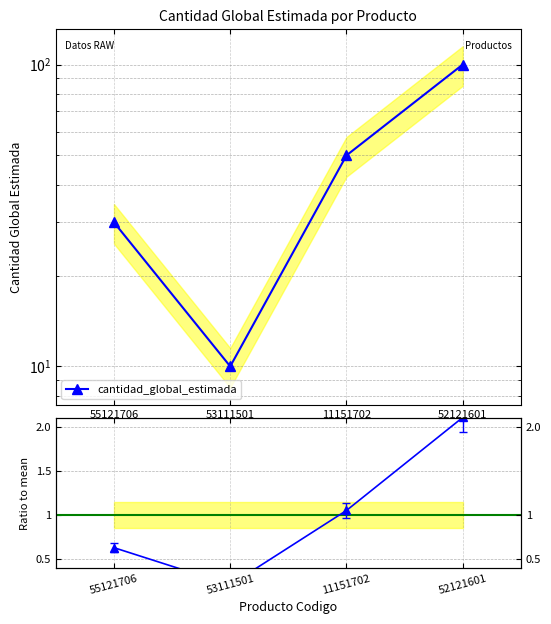

In cantidad_global_estimada, how many points are lower than both neighbors (excluding endpoints)?

1